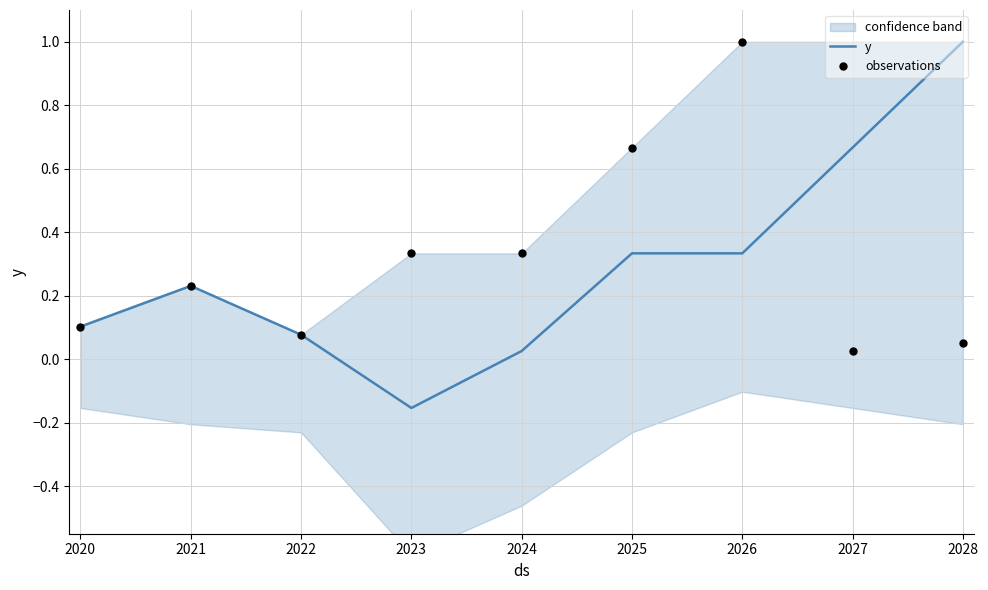

Which series has the largest total across all categories?

observations